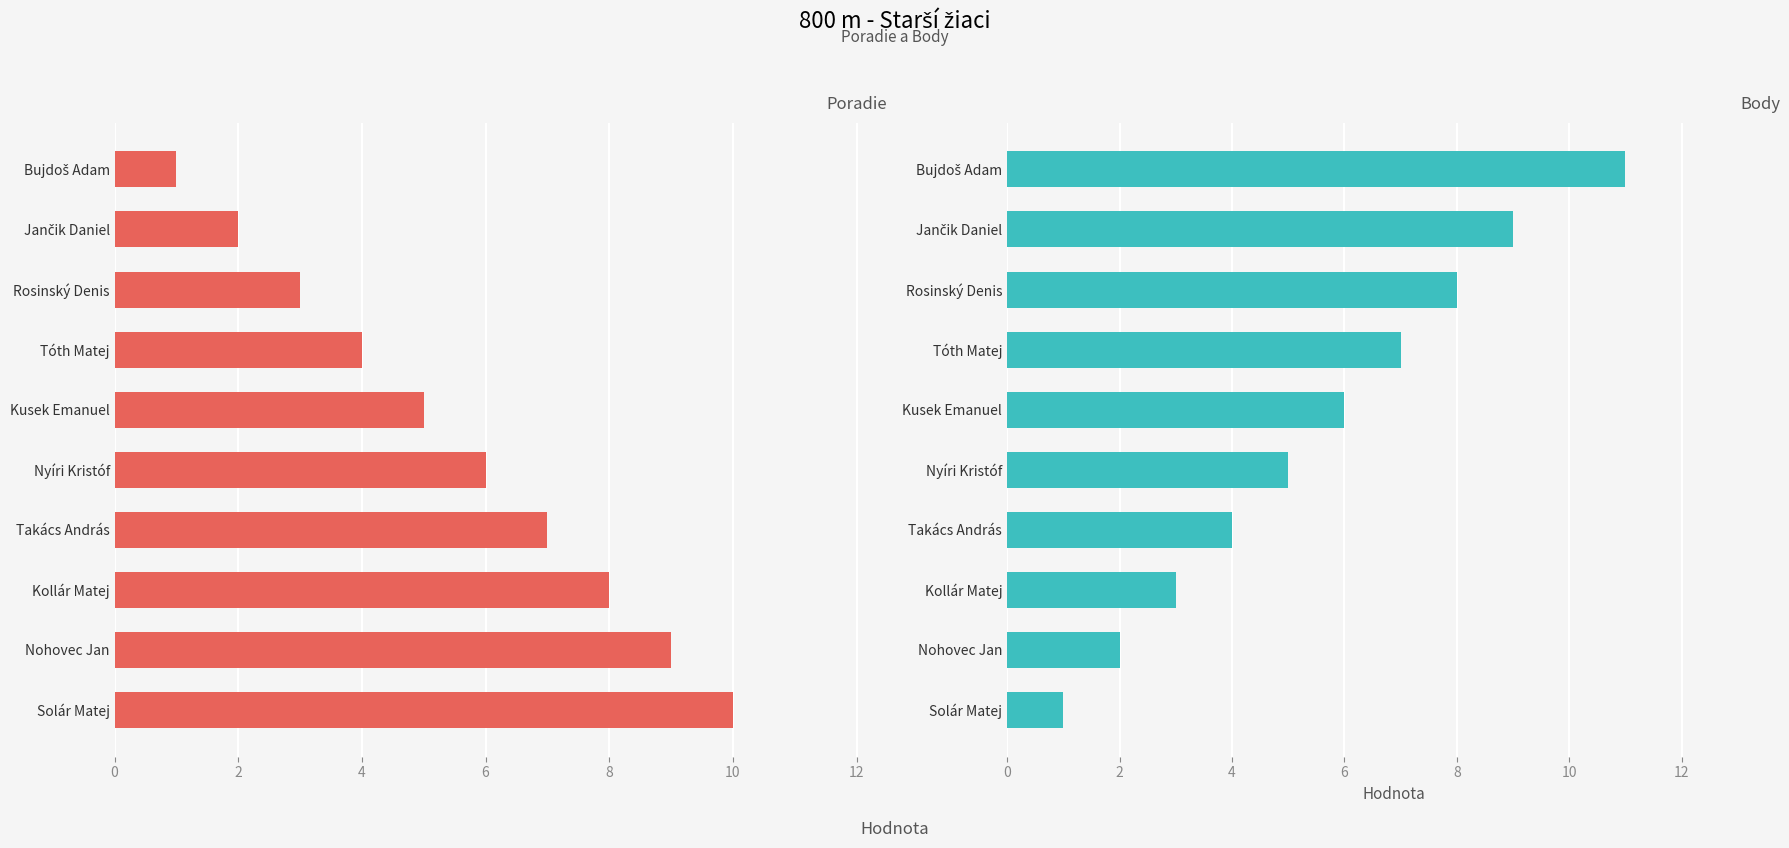

What is the maximum value shown in the chart?

11